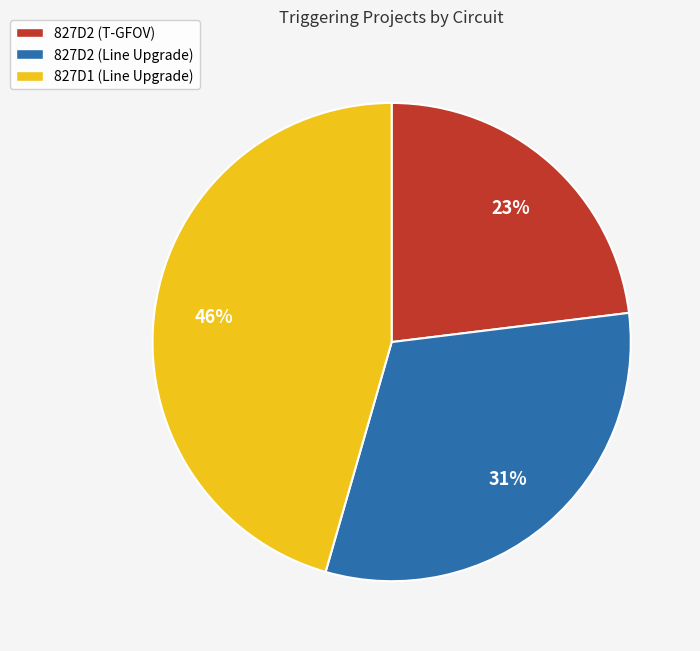

Is the sum of 827D1 (Line Upgrade) and 827D2 (Line Upgrade) greater than half?

Yes